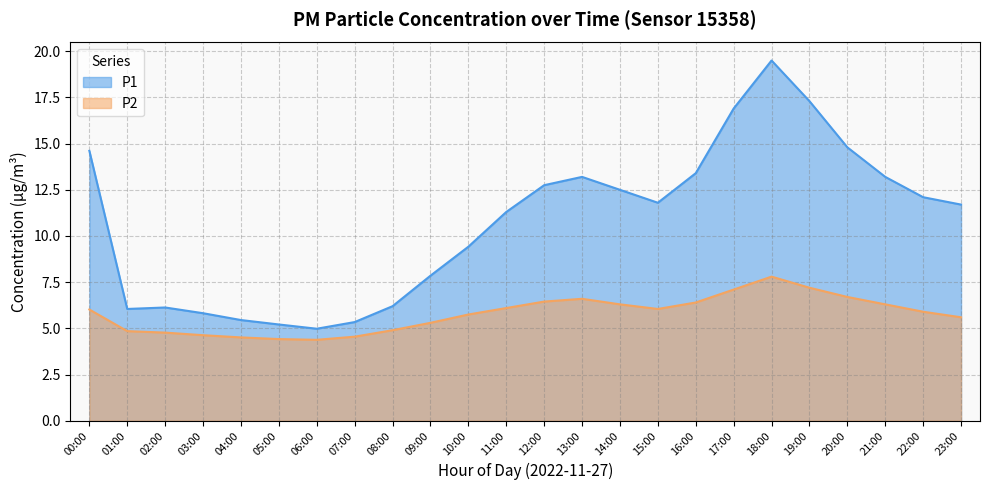

Reading right to left, list all the values displayed in this chart.

P1: 11.7	12.1	13.2	14.8	17.3	19.5	16.9	13.4	11.8	12.5	13.2	12.8	11.3	9.4	7.8	6.2	5.3	5.0	5.2	5.5	5.8	6.1	6.0	14.6
P2: 5.6	5.9	6.3	6.7	7.2	7.8	7.1	6.4	6.0	6.3	6.6	6.5	6.1	5.8	5.3	4.9	4.5	4.4	4.4	4.5	4.6	4.8	4.8	6.0